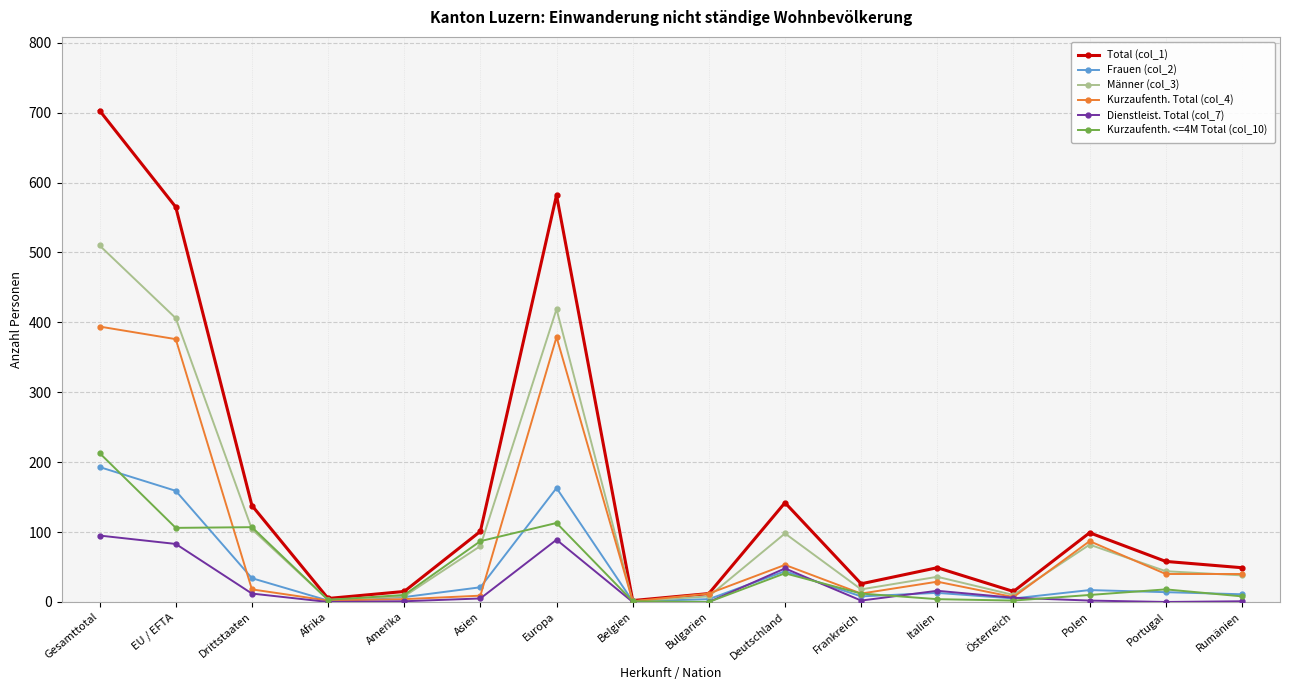

What are all the series names shown in the legend?

Total (col_1), Frauen (col_2), Männer (col_3), Kurzaufenth. Total (col_4), Dienstleist. Total (col_7), Kurzaufenth. <=4M Total (col_10)